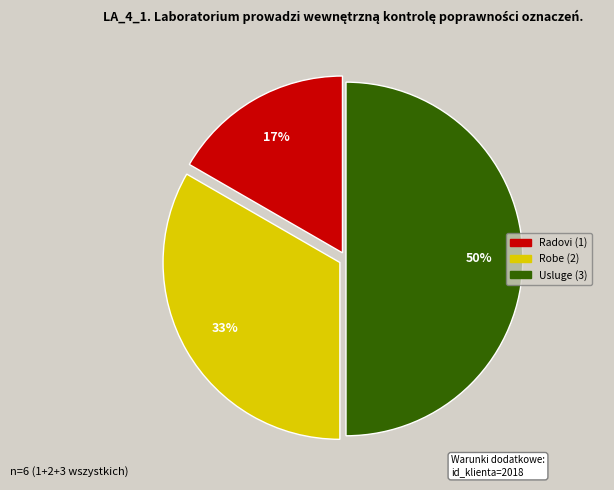

Does Radovi account for over 50% of the chart?

No